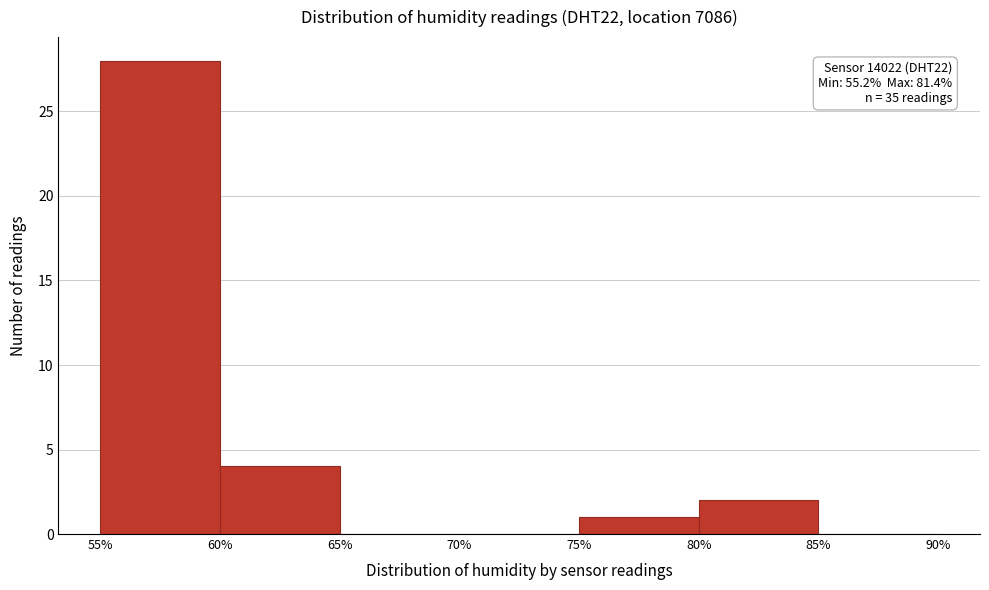

Which range on the x-axis has the tallest bar?

55% to 60%